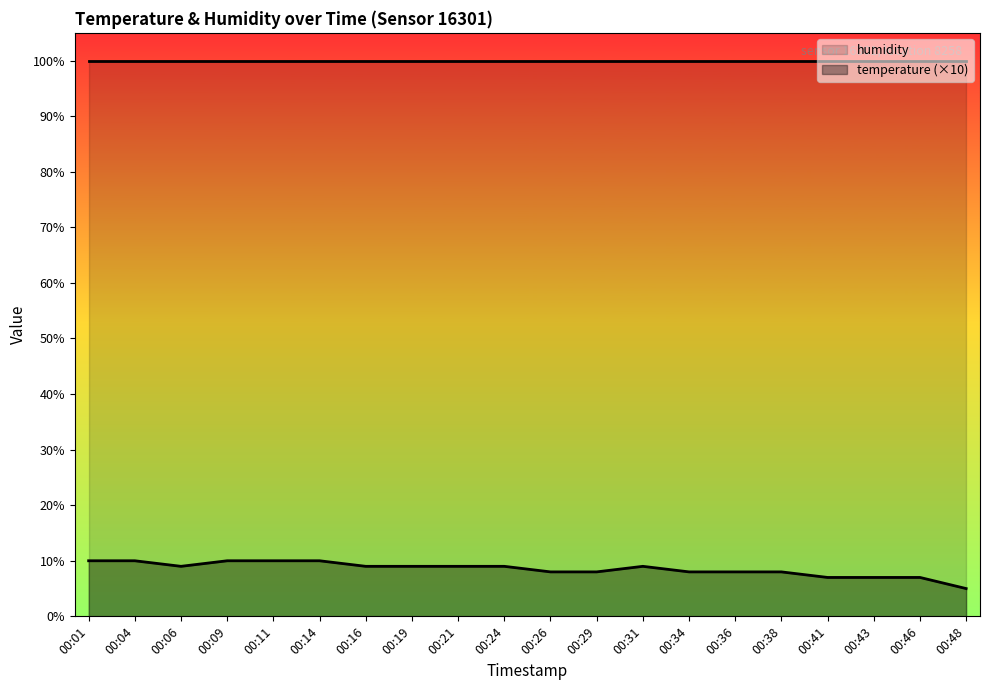

At which category does the chart reach its minimum across all series?

00:48